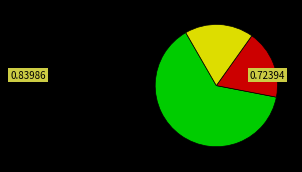

Does any single category account for the majority?

Yes